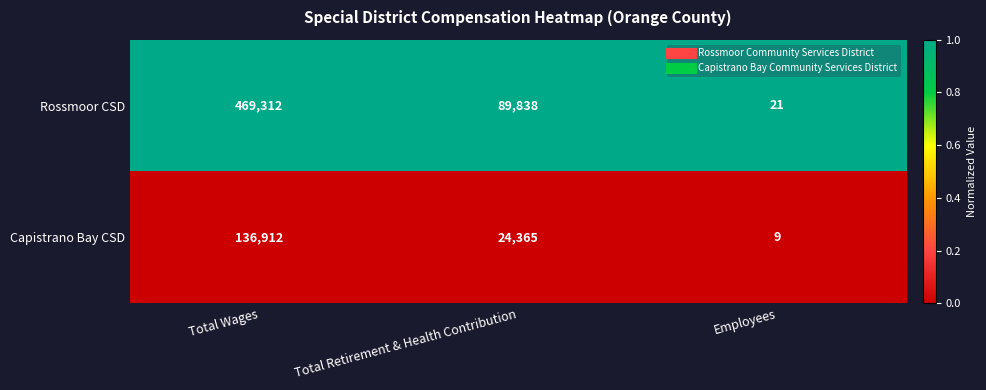

Which series has the largest total across all categories?

Rossmoor CSD